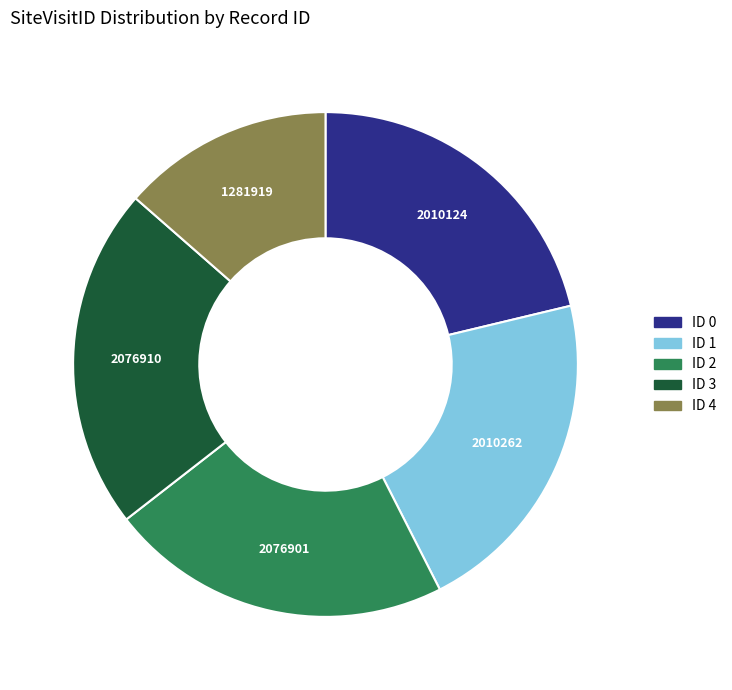

Approximately how many times larger is the value at ID 2 compared to ID 0?

1.0